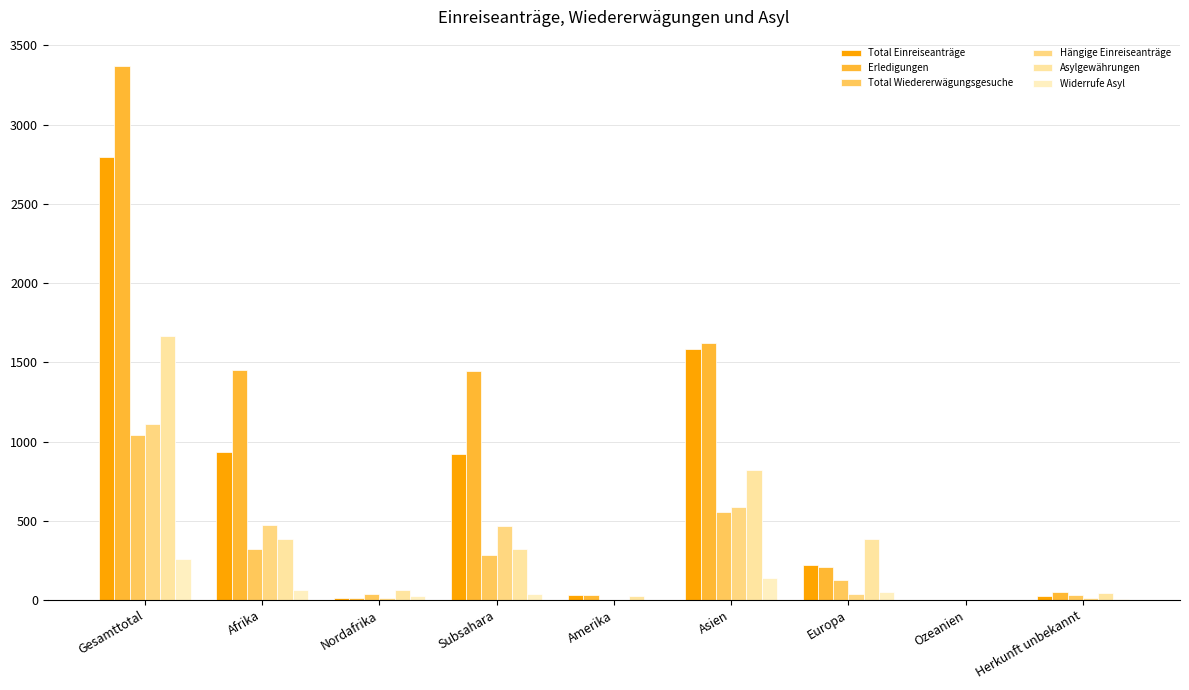

What is the value of the Erledigungen bar at the 9th from the left?

50